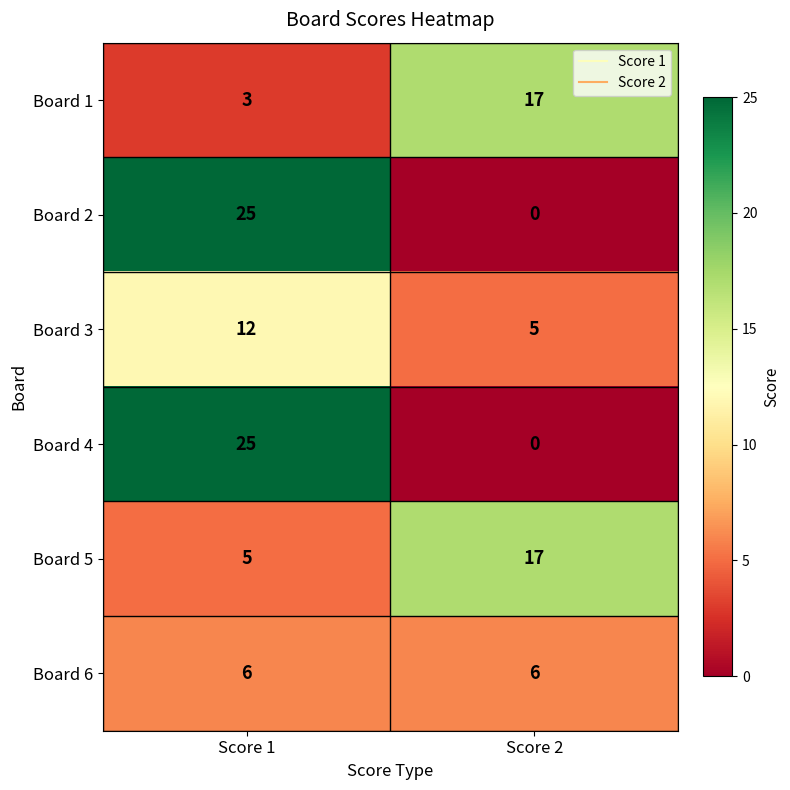

The value of Board 6 at Score 1 is 6. True or false?

True